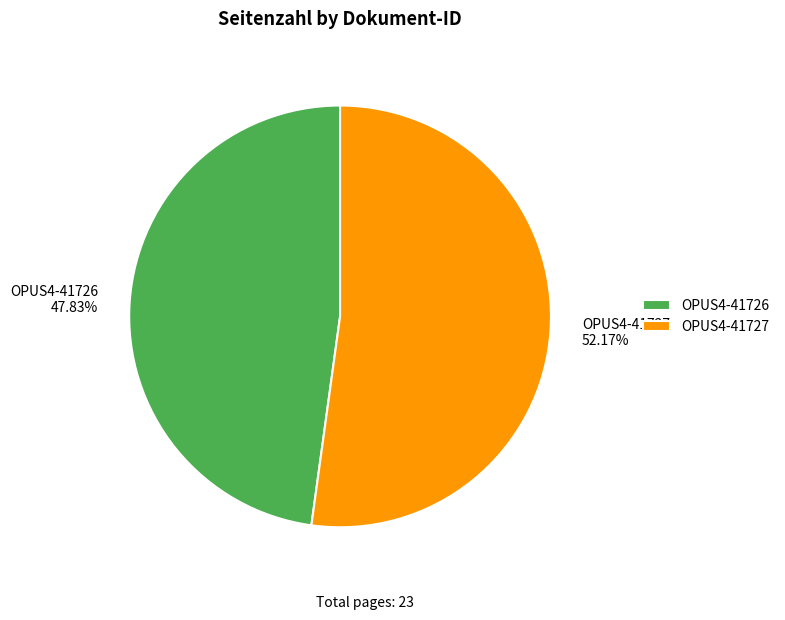

To the nearest percent, what is the average slice percentage?

50%